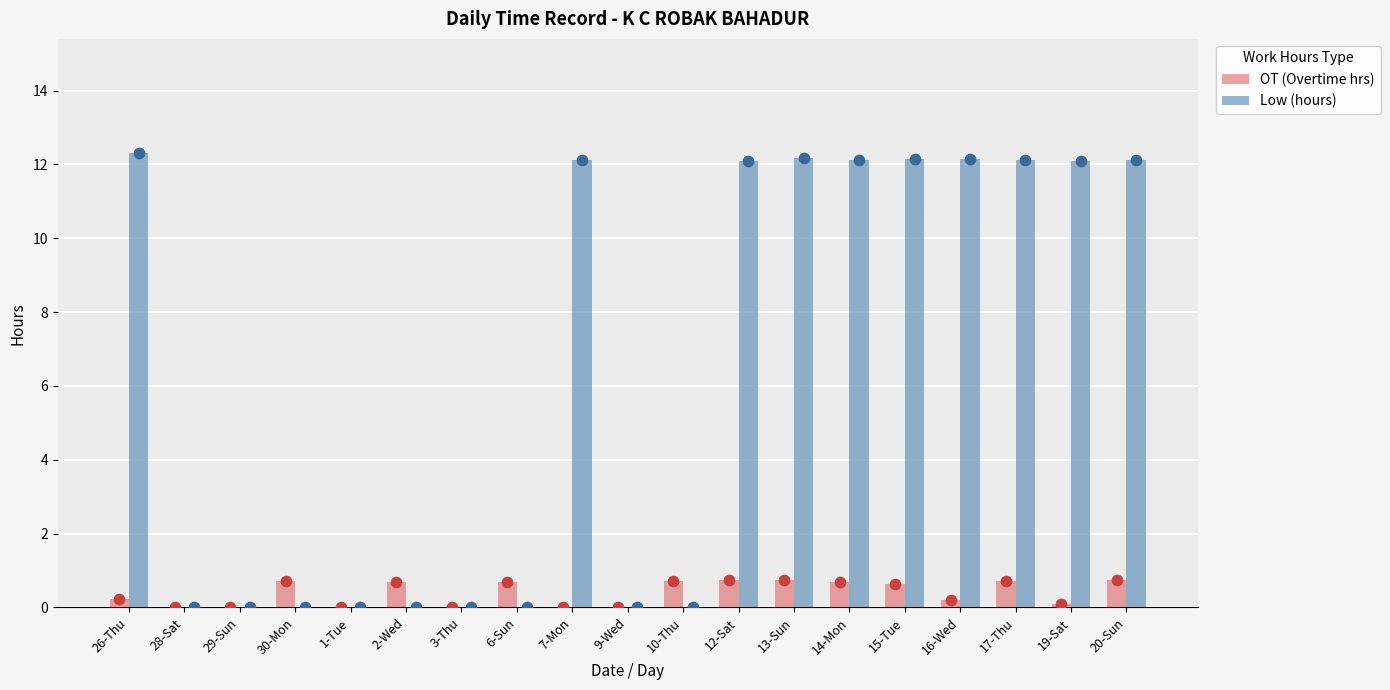

Which series reaches the maximum Y coordinate?

Low (hours)